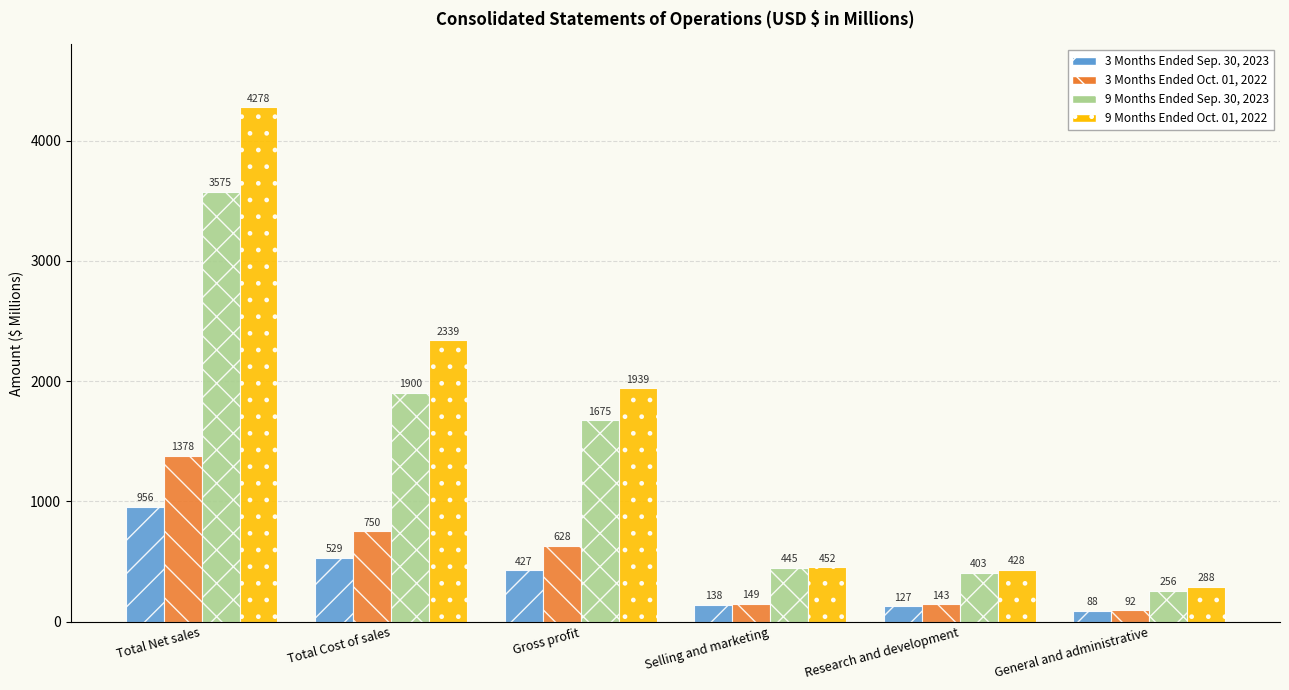

At which label is 9 Months Ended Oct. 01, 2022 closest to 2283?

Total Cost of sales